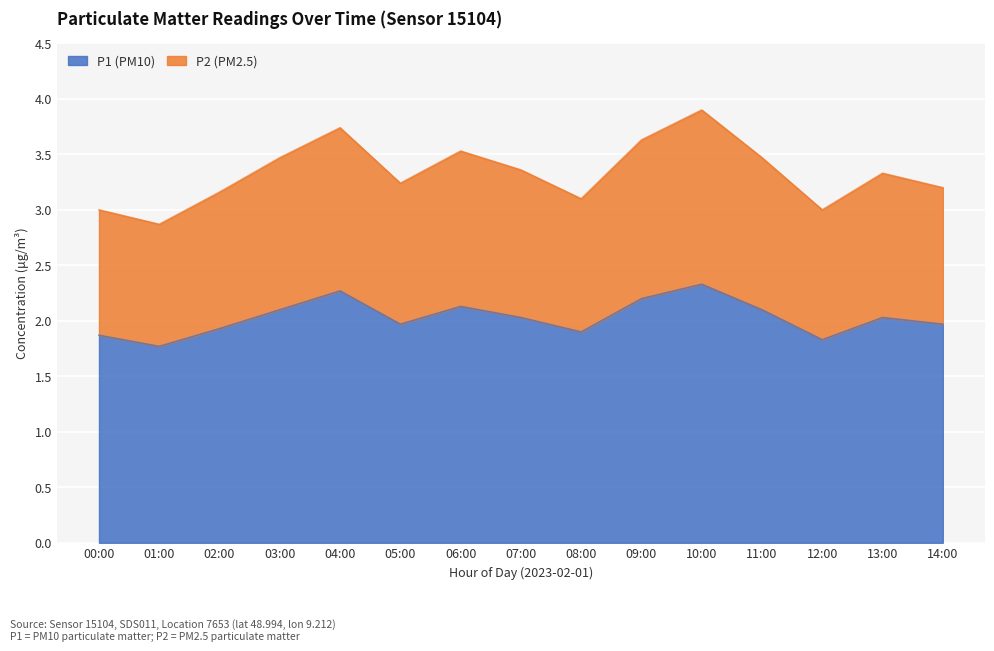

At which category does P1 reach its first local peak?

04:00